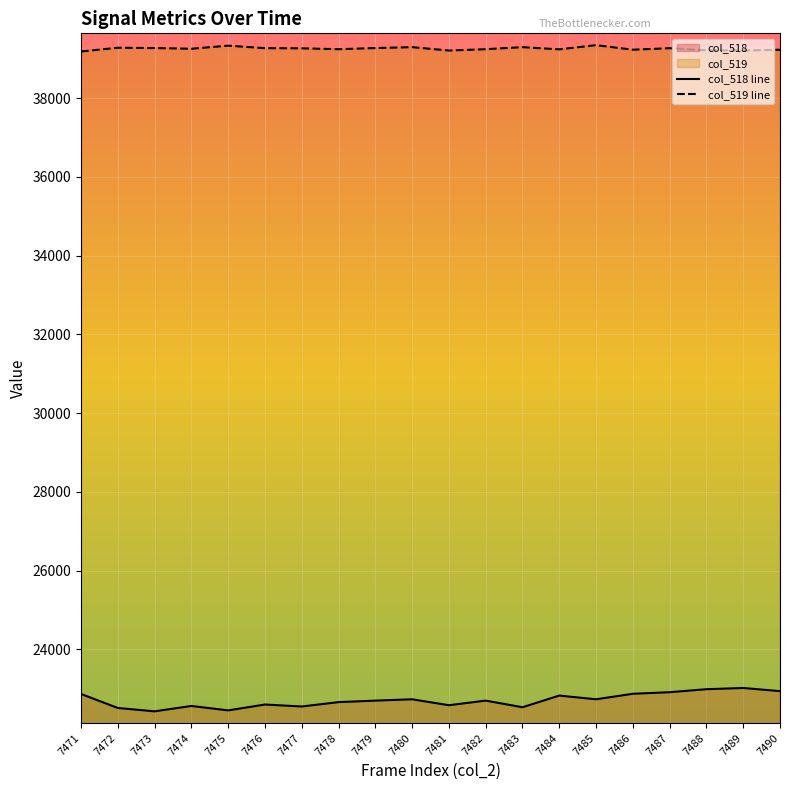

What is the difference between the highest and lowest values at 7481?

16629